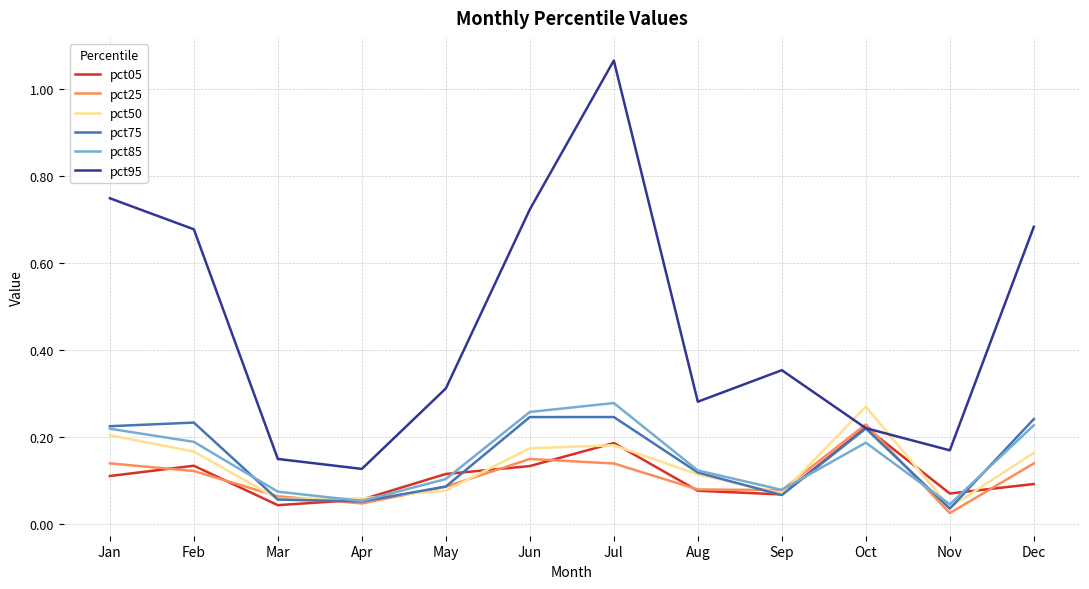

True or false: pct50 and pct95 intersect in this chart.

True